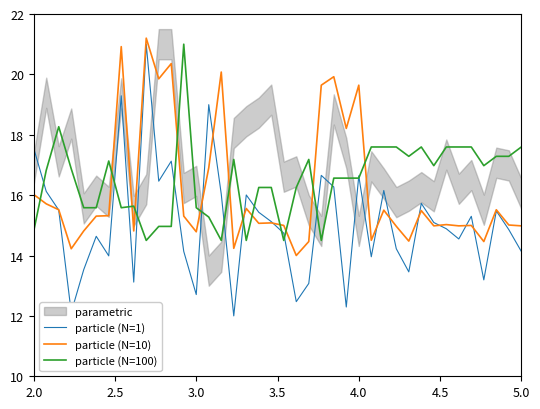

What is the maximum value for particle (N=100)?

21.0